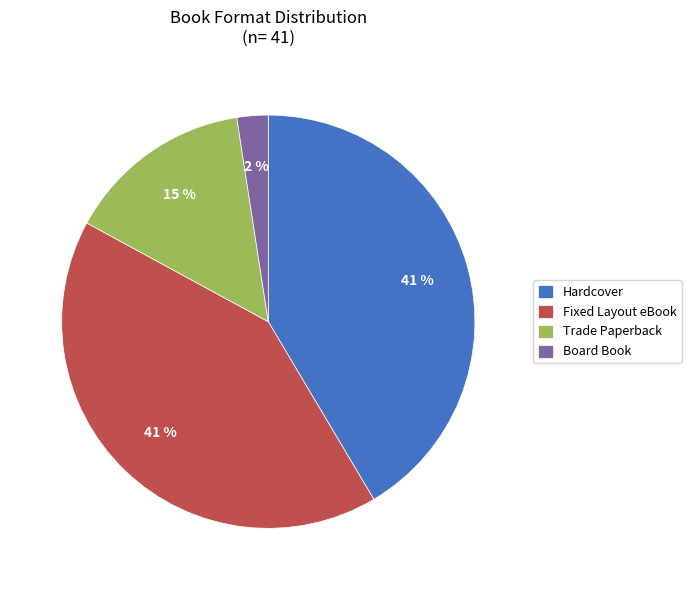

How many segments does this pie chart have?

4